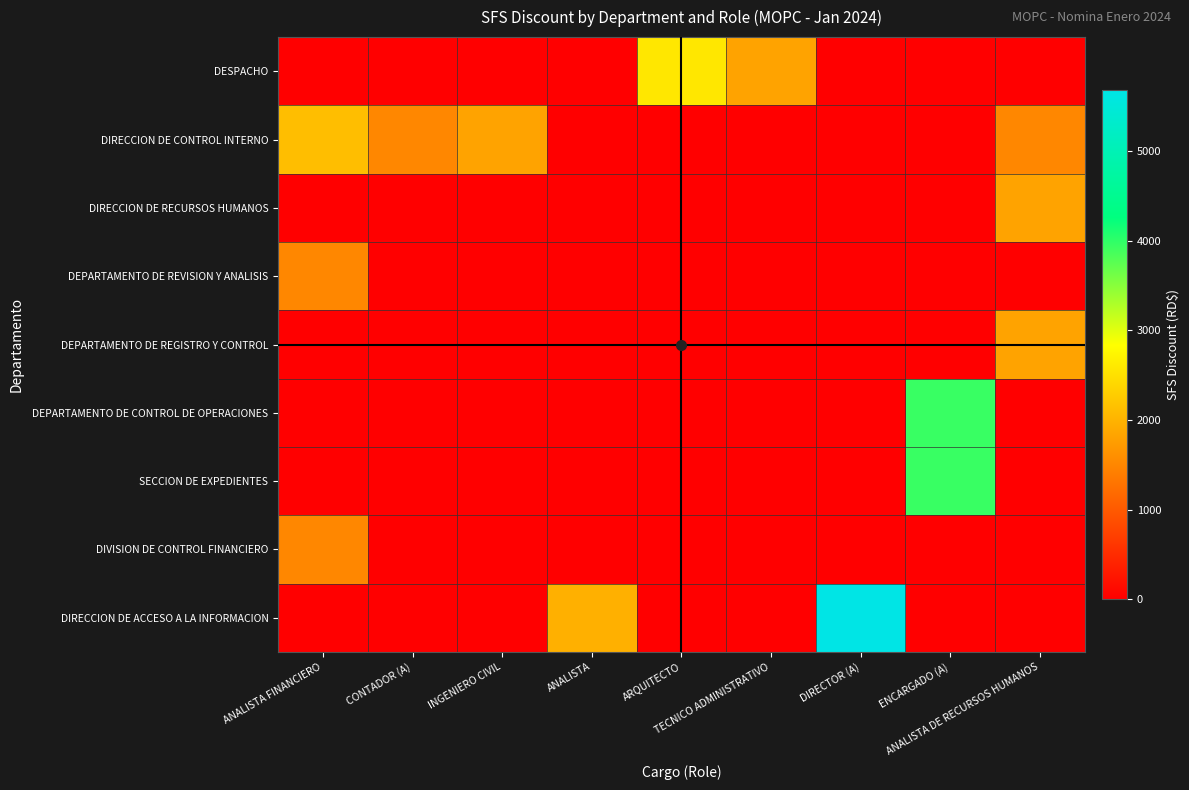

What is the total value across all series at ANALISTA DE RECURSOS HUMANOS?

5168